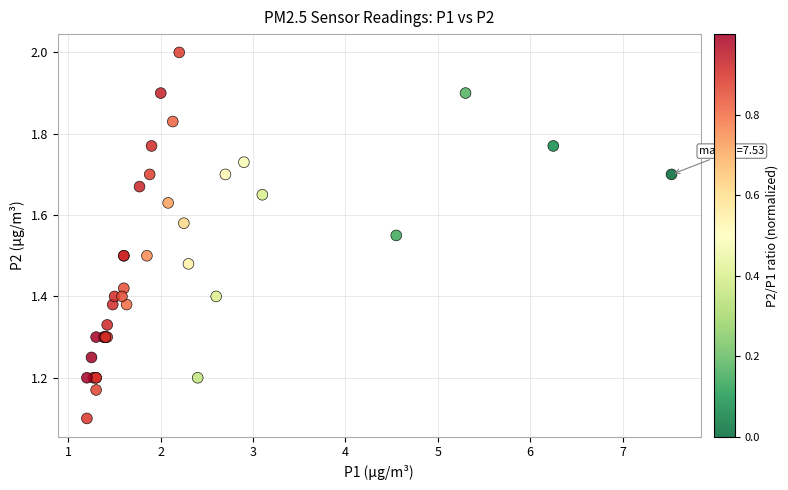

What Y value in the scatter plot is closest to 1?

1.1